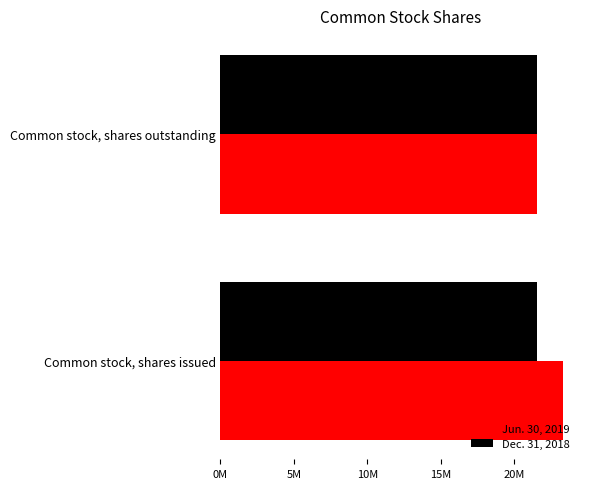

Rank the series by their average value, from highest to lowest.

Jun. 30, 2019, Dec. 31, 2018